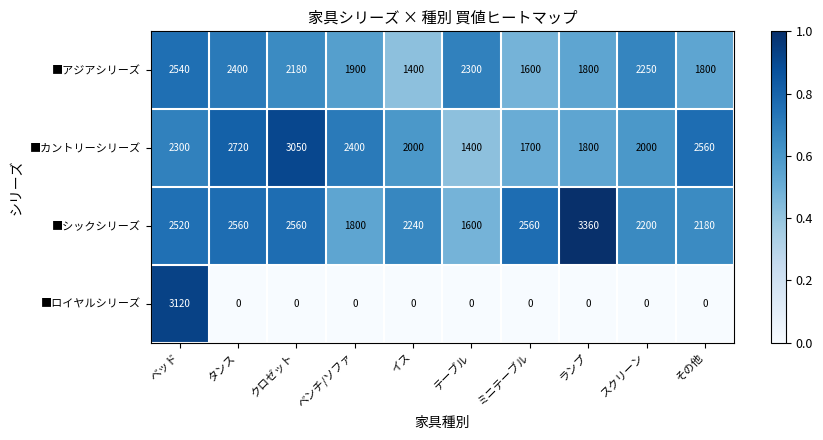

Which category has the highest value across all series?

ランプ